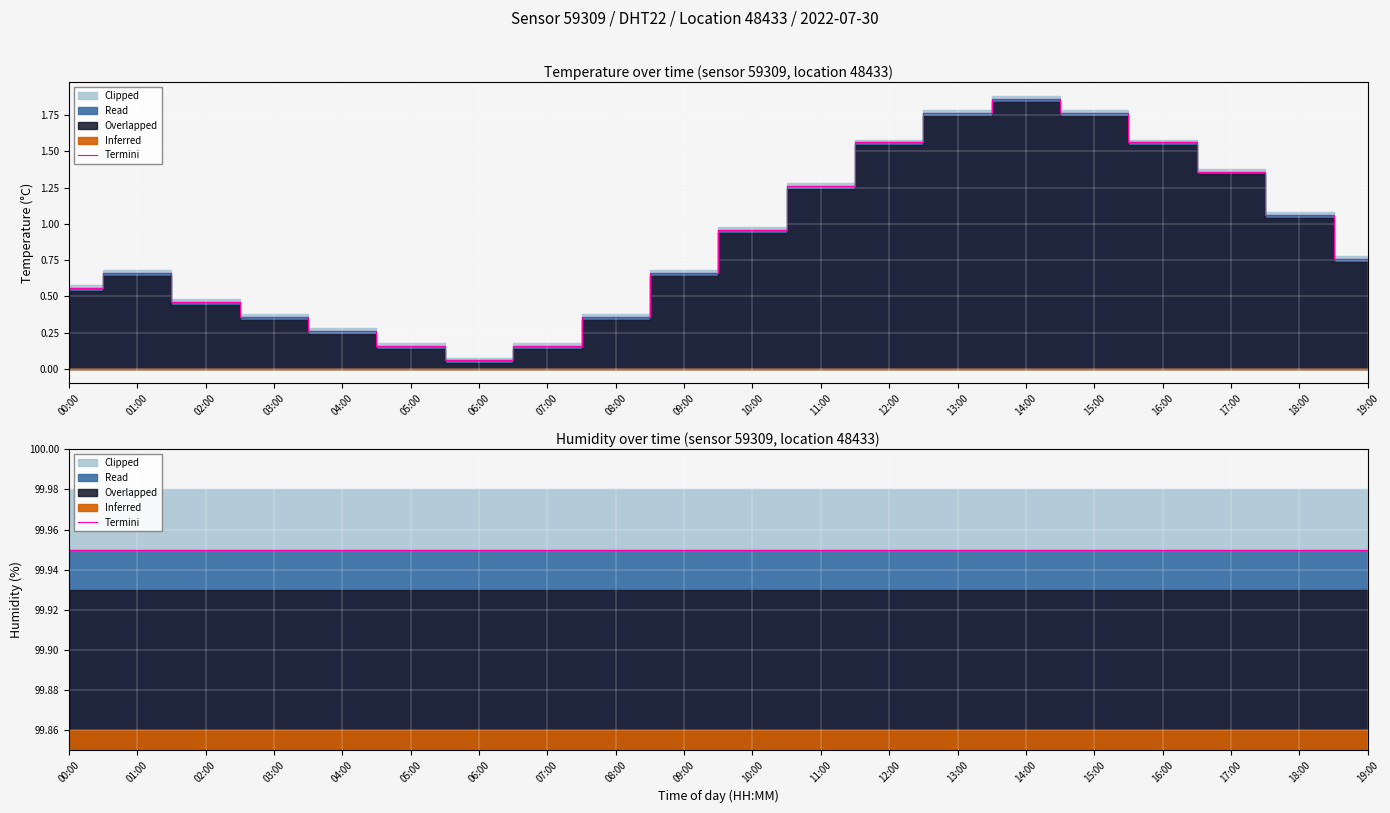

Read the value at 17:00.

1.4